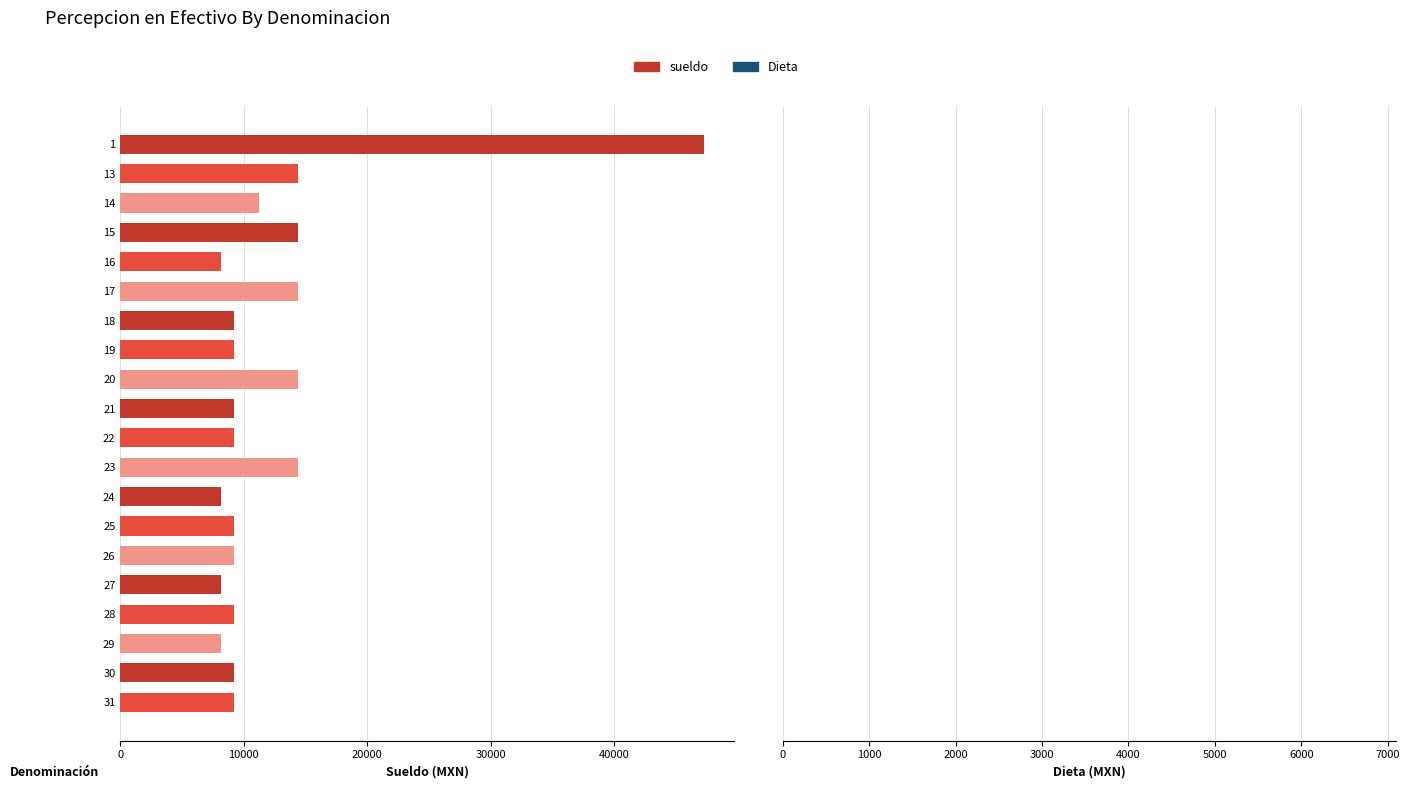

What is the sum of all values?

245578.0